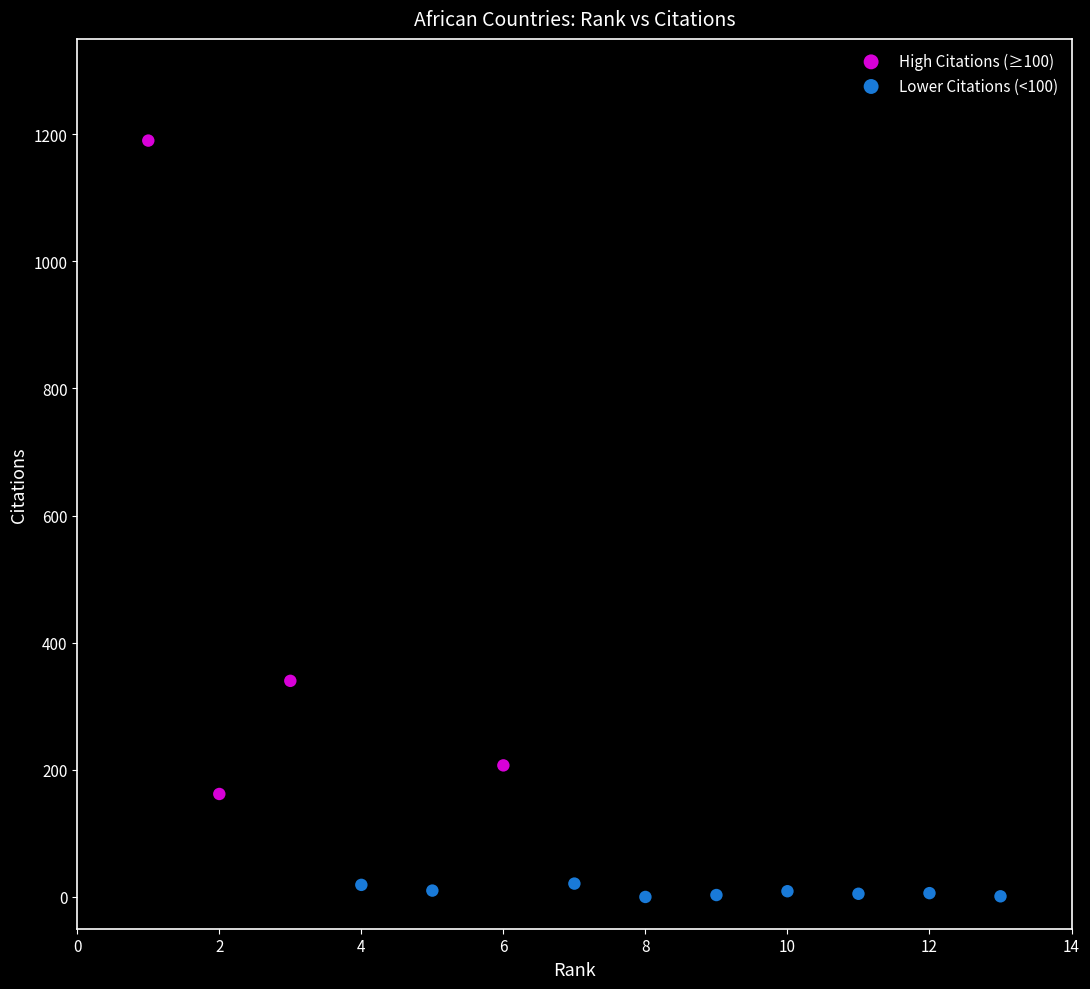

Which series has the largest Y range (max minus min)?

High Citations (≥100)